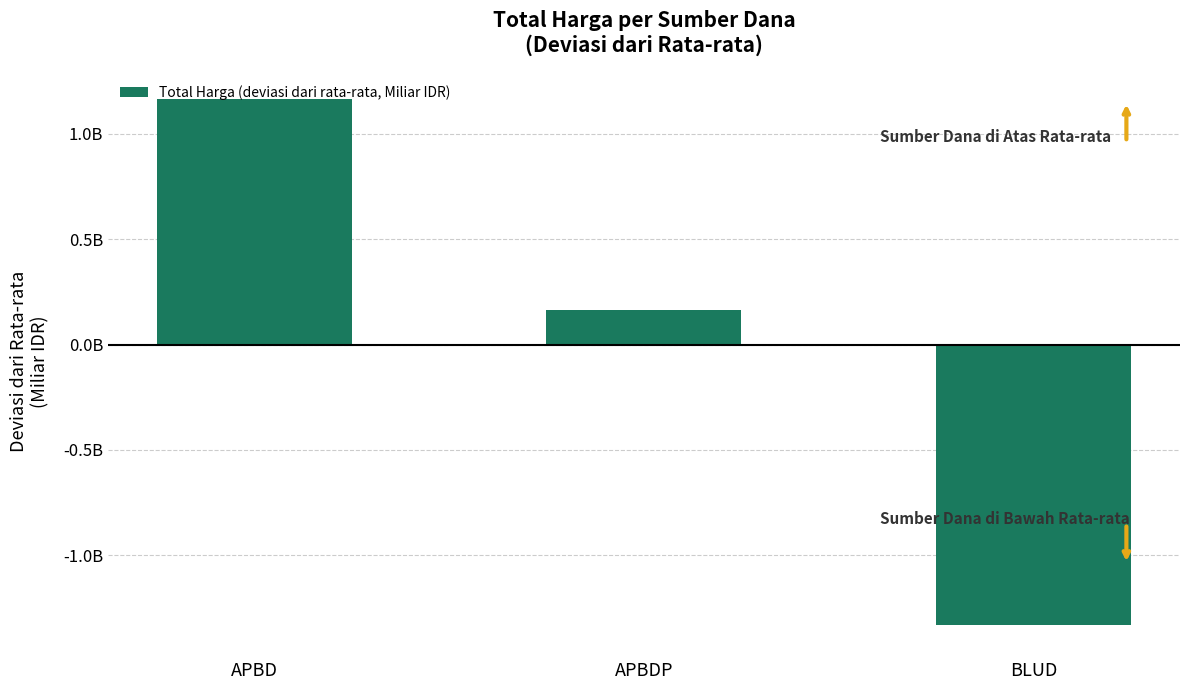

Rank the categories by value from lowest to highest.

BLUD, APBDP, APBD